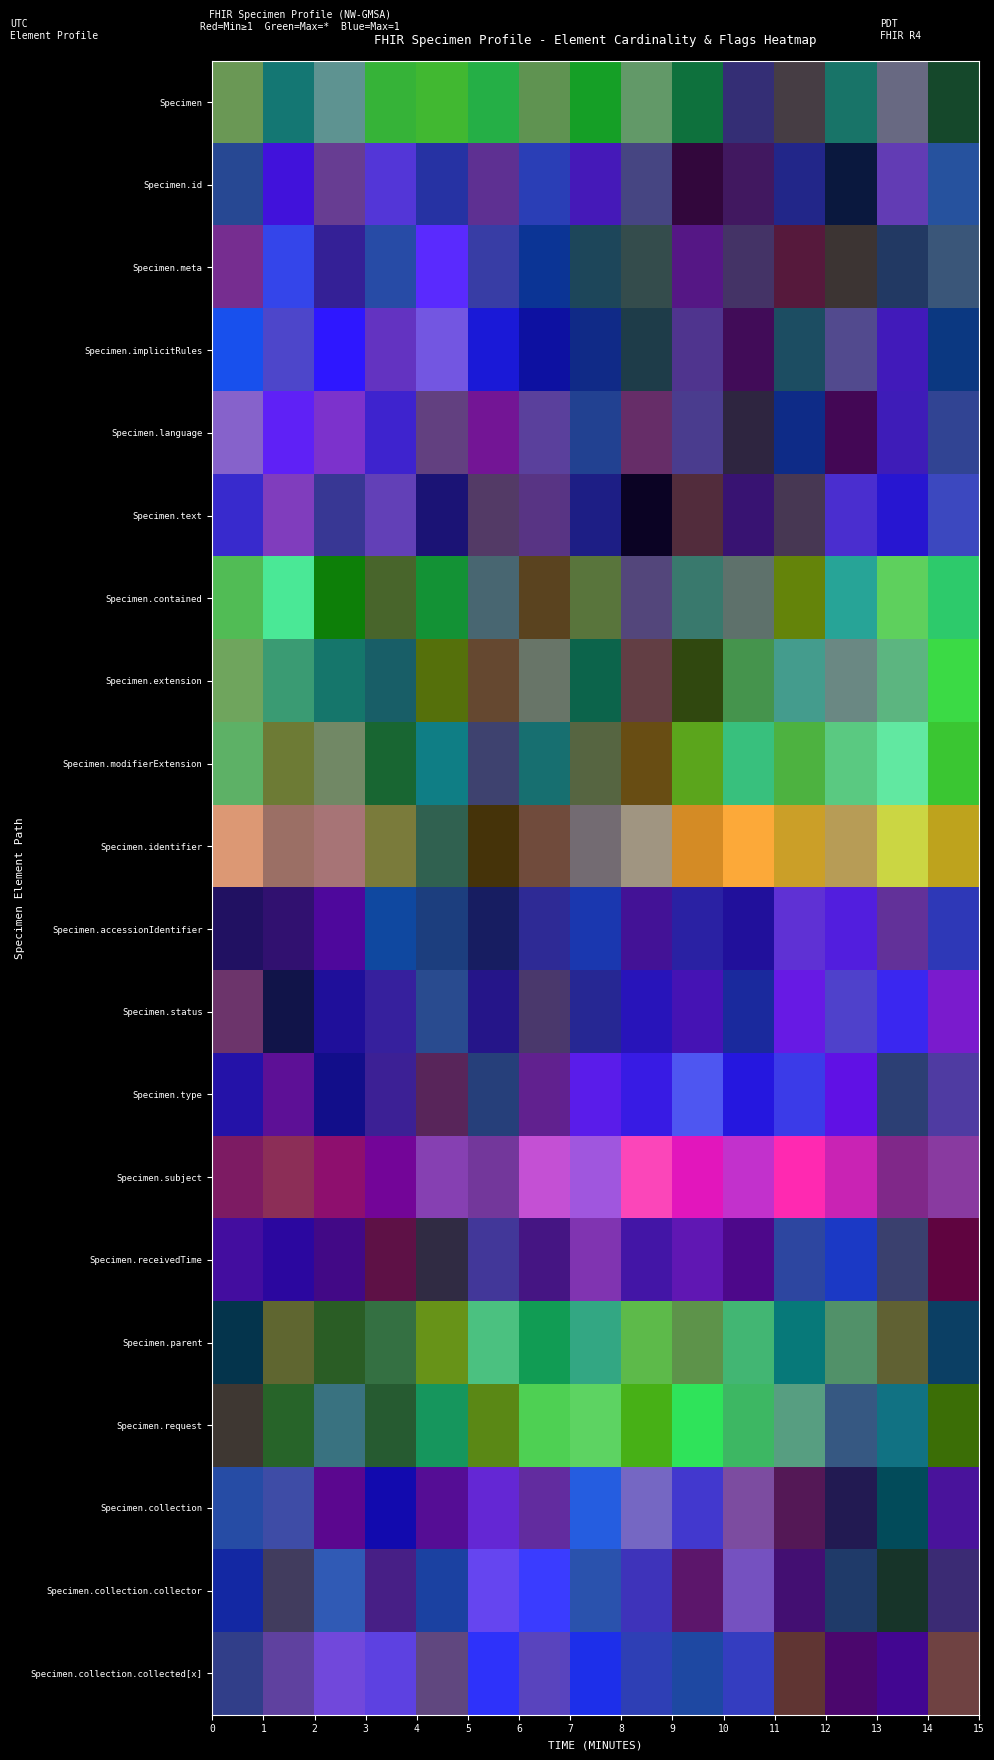

Where is Specimen.subject nearest to the value 0?

1